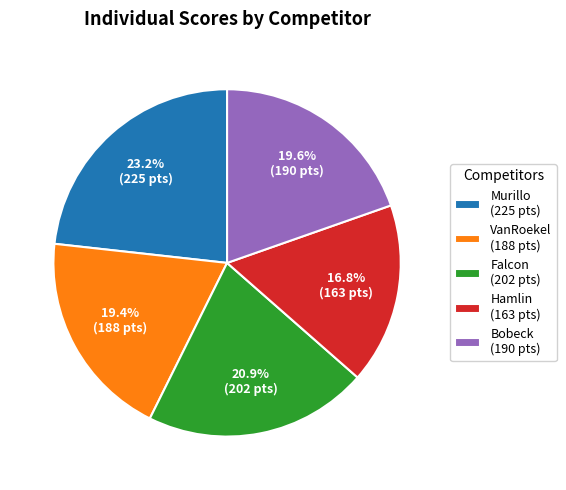

To the nearest percent, what is the difference between the largest and smallest slice percentages?

6%